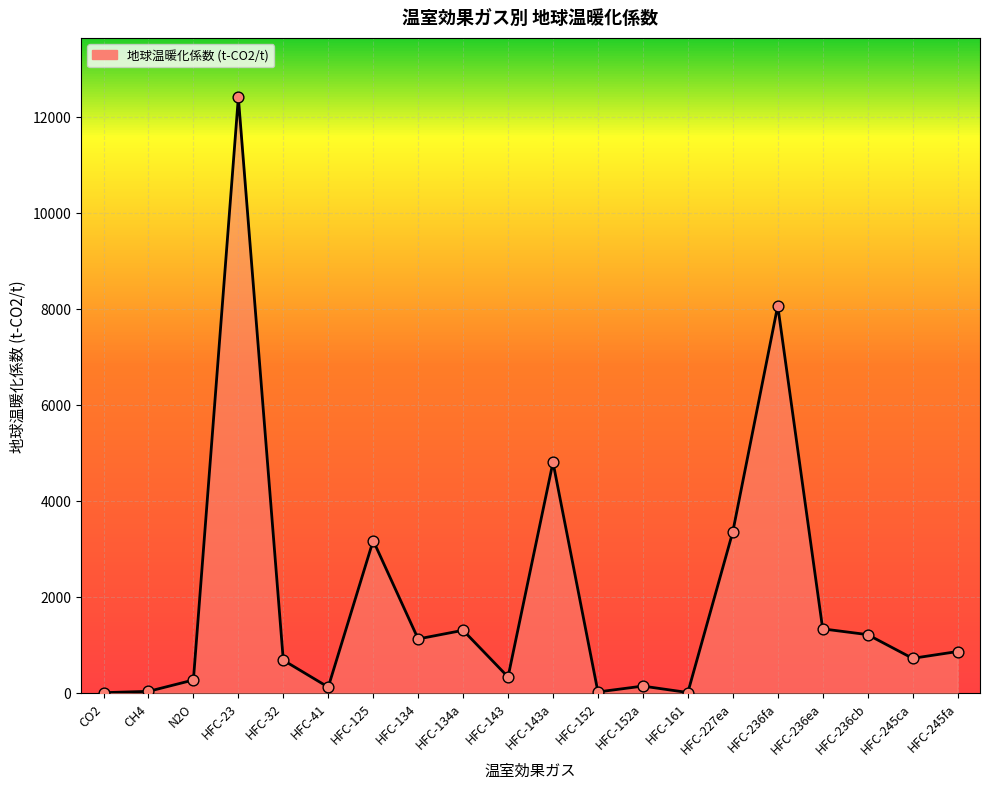

Which has a higher value, HFC-161 or HFC-236fa?

HFC-236fa